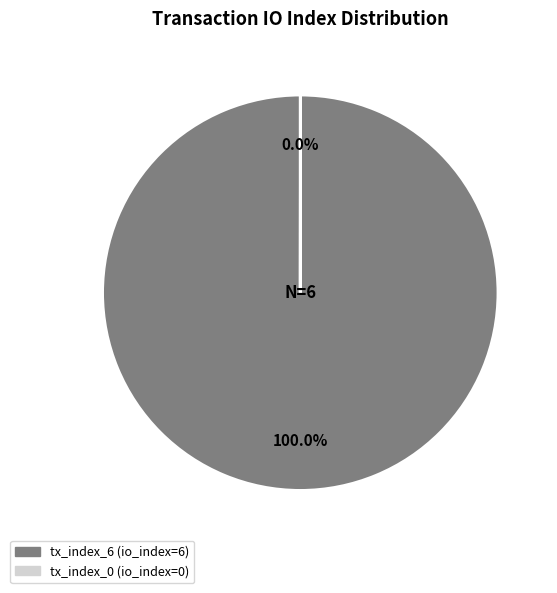

What is the majority slice?

tx_index_6